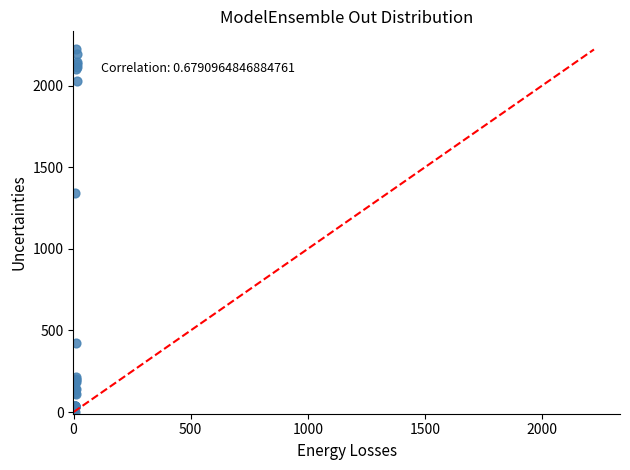

What Y value in the scatter plot is closest to 1110?

1340